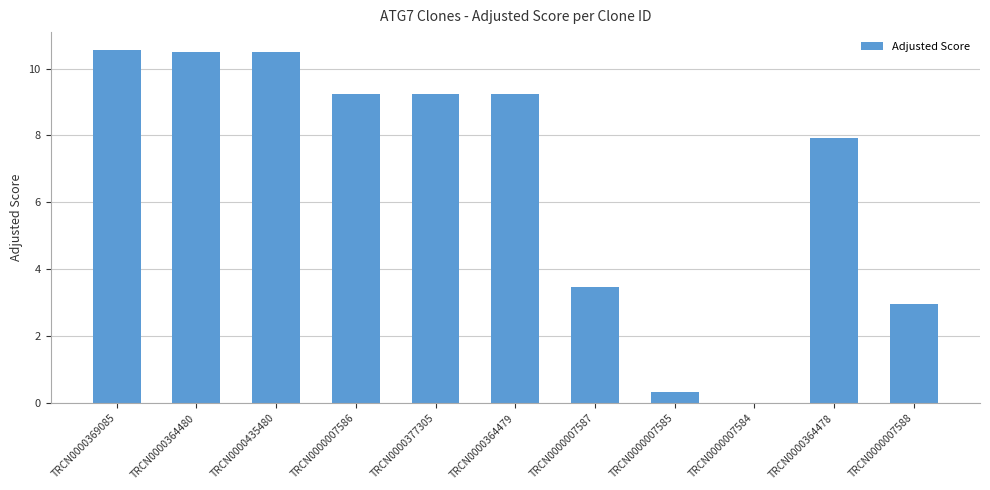

Where does the data first go above 9?

TRCN0000369085